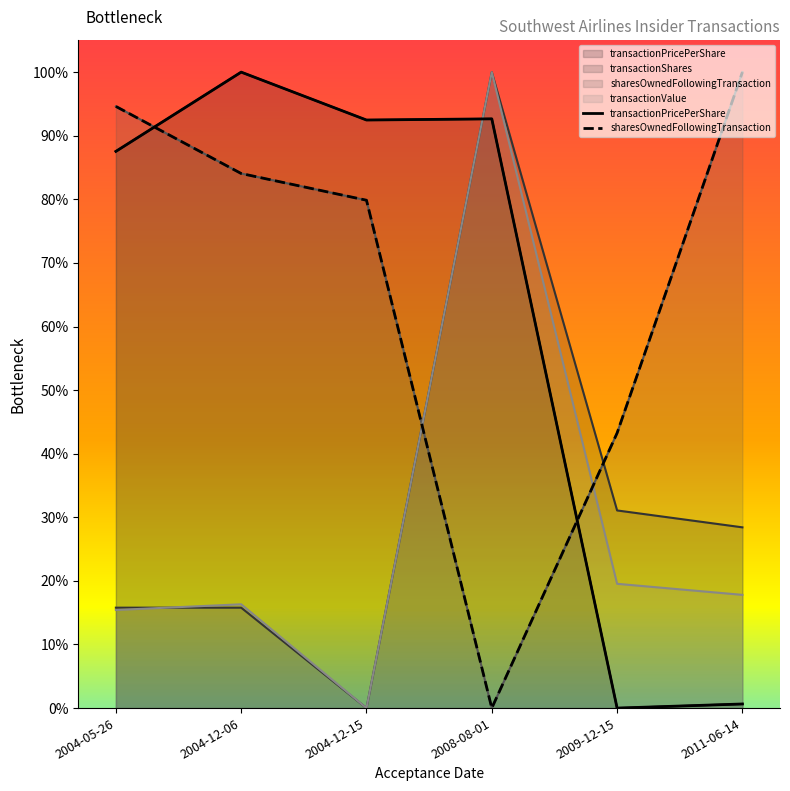

What is the label of the 2nd point from the left?

2004-12-06